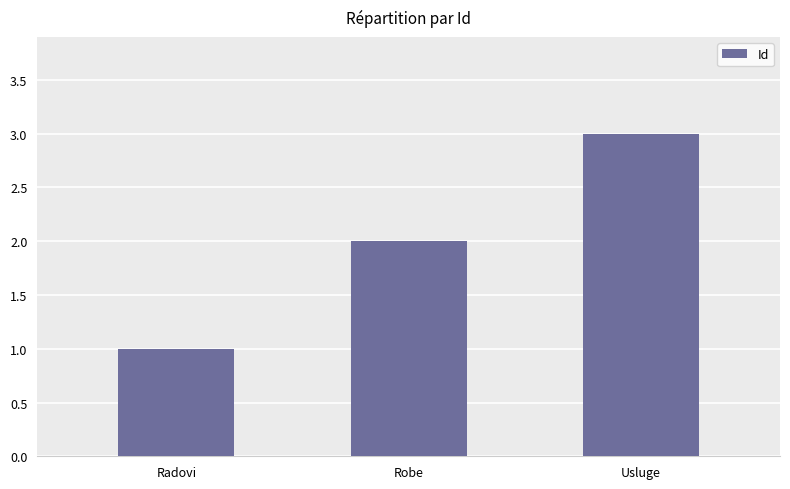

What is the label of the 2nd bar from the left?

Robe